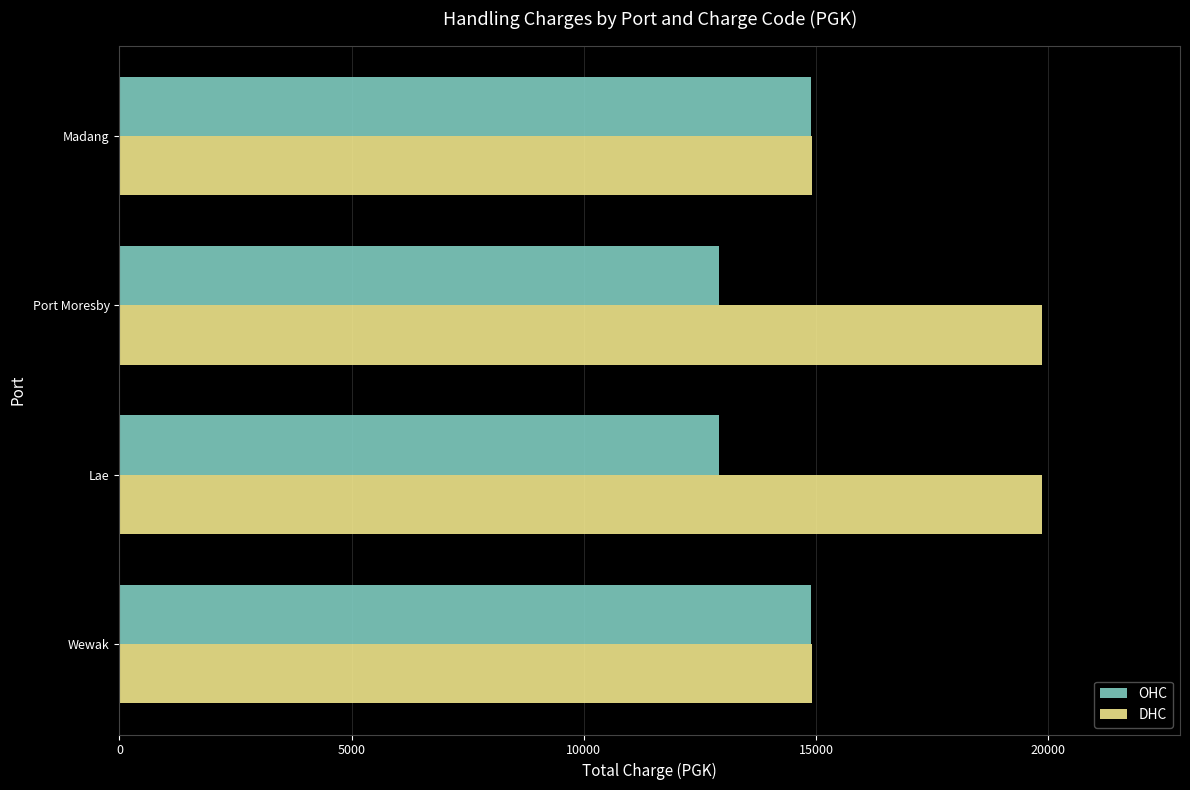

At how many categories does at least one series exceed 17699?

2